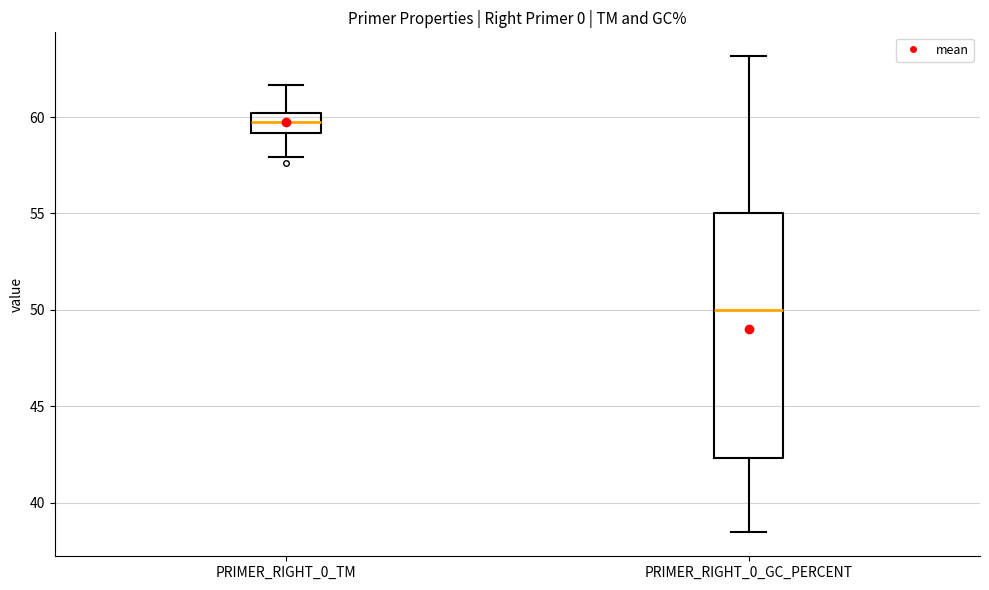

Where does the median line of the box for PRIMER_RIGHT_0_TM sit on the y-axis? The values are not printed on the chart, so give them approximately, as read against the axis.

59.5